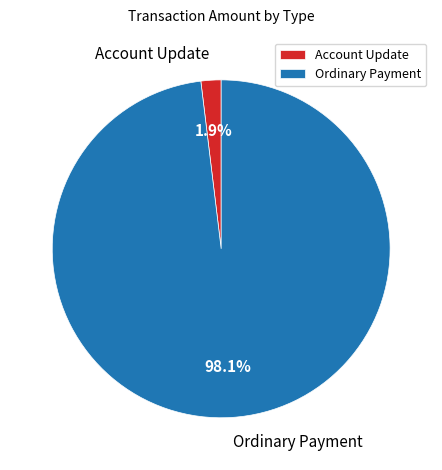

Count the number of slices in the pie.

2